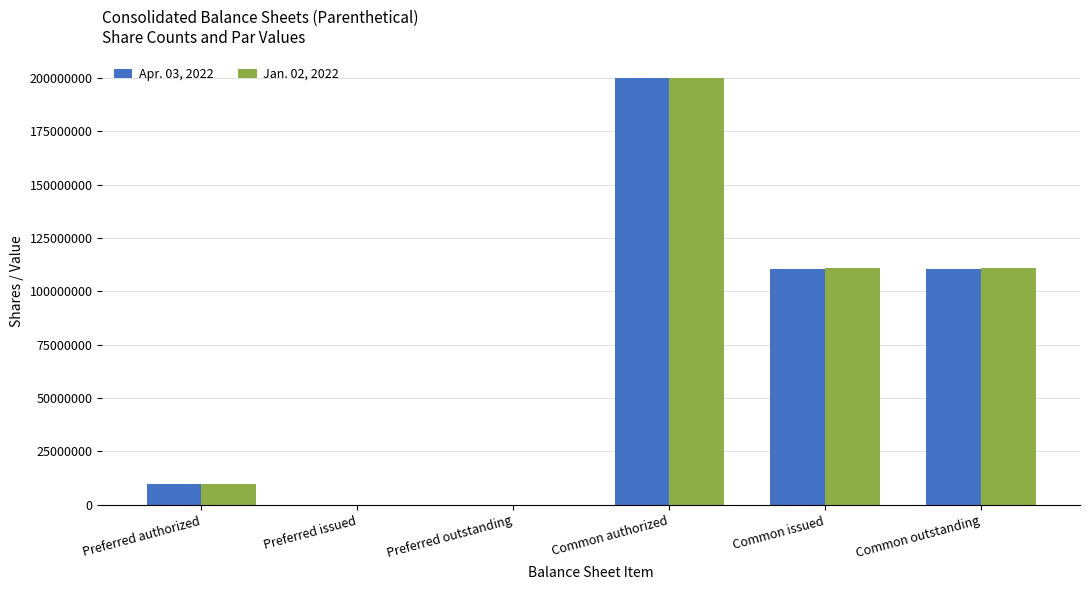

At which label does Apr. 03, 2022 first exceed 110243288?

Common authorized